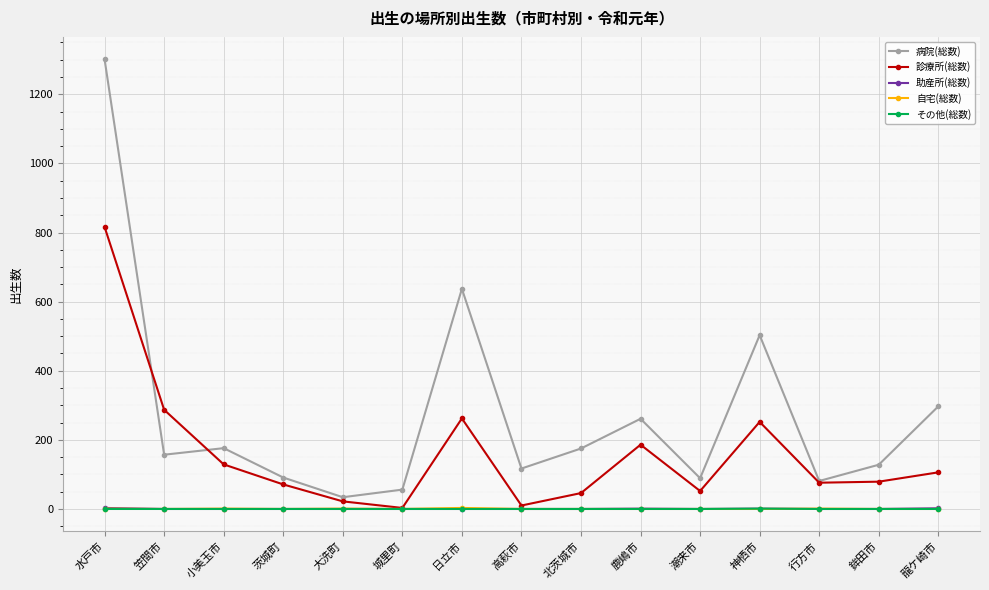

Which series changed the most between 笠間市 and 大洗町?

診療所(総数)